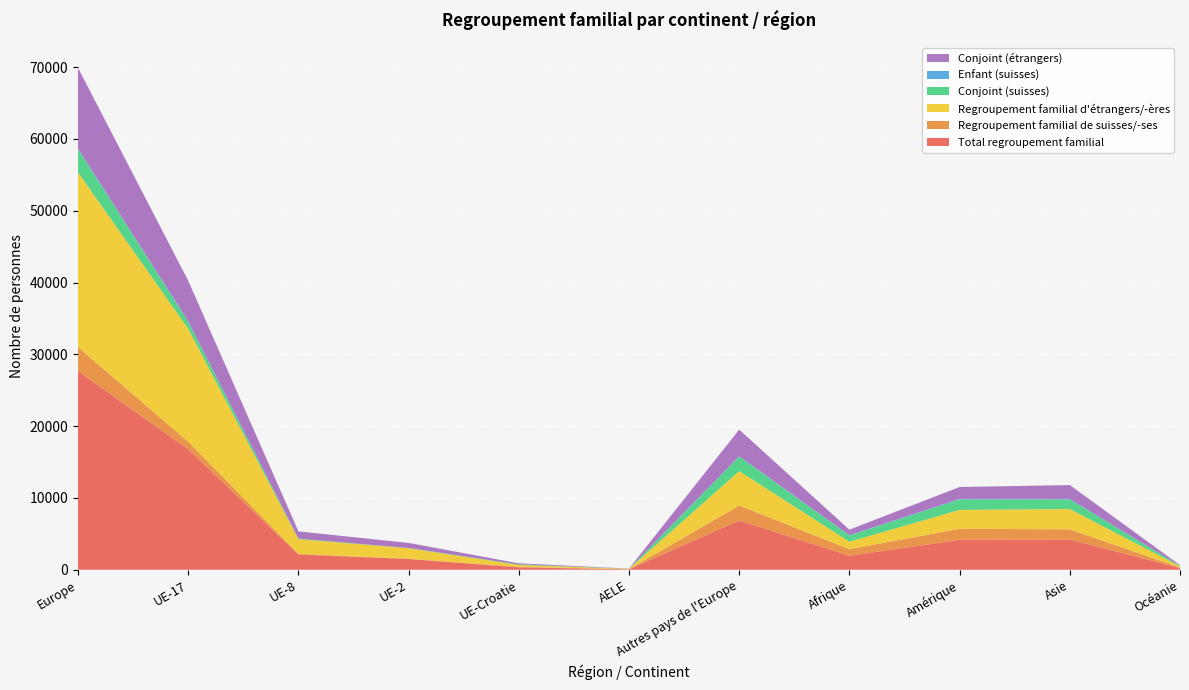

Reading left to right, list all the values displayed in this chart.

Total regroupement familial: 27671	16777	2131	1498	333	64	6868	1951	4167	4230	237
Regroupement familial de suisses/-ses: 3334	1056	70	40	73	15	2080	910	1537	1400	70
Regroupement familial d'étrangers/-ères: 24337	15721	2061	1458	260	49	4788	1041	2630	2830	167
Conjoint (suisses): 3222	1017	70	34	73	15	2013	872	1458	1345	69
Enfant (suisses): 108	38	0	6	0	0	64	38	79	53	1
Conjoint (étrangers): 11229	5643	1014	698	155	19	3700	768	1652	1937	95